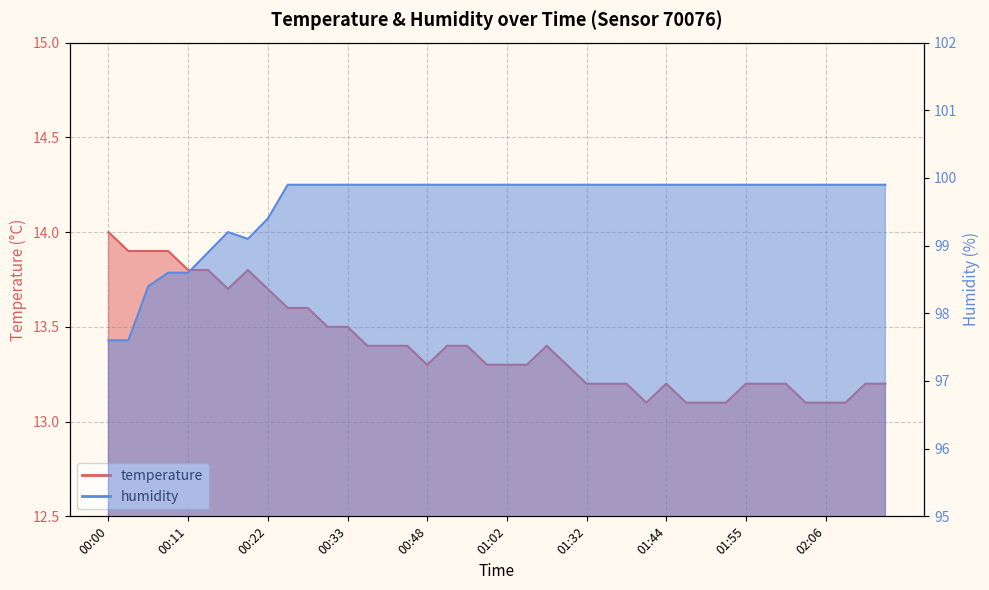

True or false: temperature and humidity intersect in this chart.

False